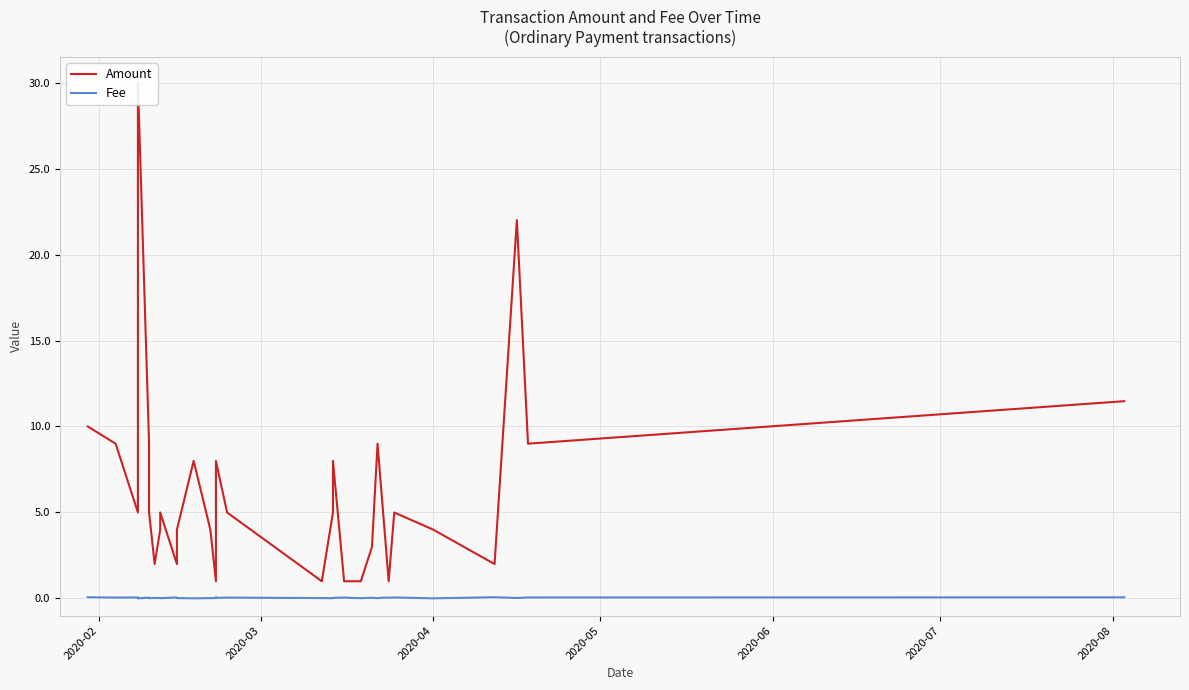

What are all the series names shown in the legend?

Amount, Fee